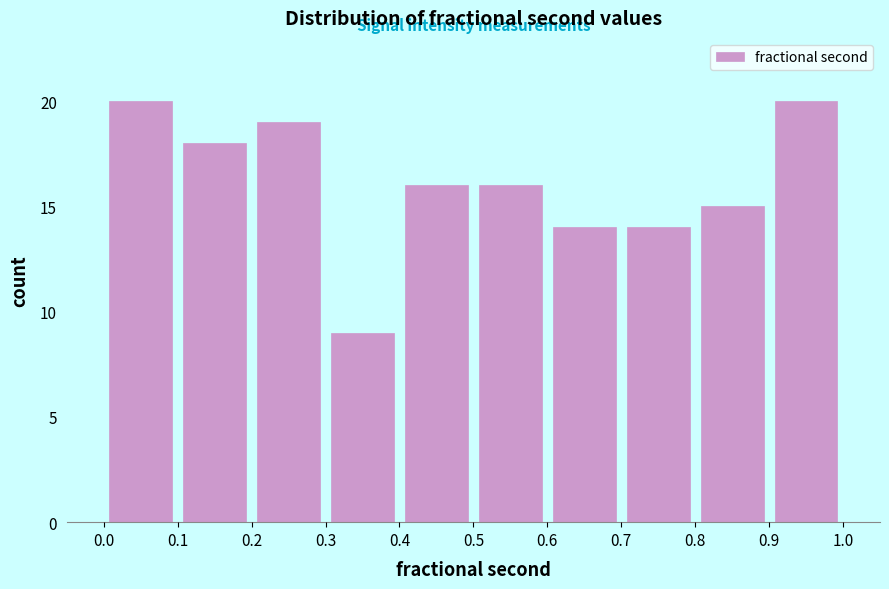

Reading left to right, list every bar in this chart as the range it spans on the x-axis followed by its height. The values are not printed on the chart, so give them approximately, as read against the axis.

0.0 to 0.1: 20
0.1 to 0.2: 18
0.2 to 0.3: 19
0.3 to 0.4: 9
0.4 to 0.5: 16
0.5 to 0.6: 16
0.6 to 0.7: 14
0.7 to 0.8: 14
0.8 to 0.9: 15
0.9 to 1.0: 20